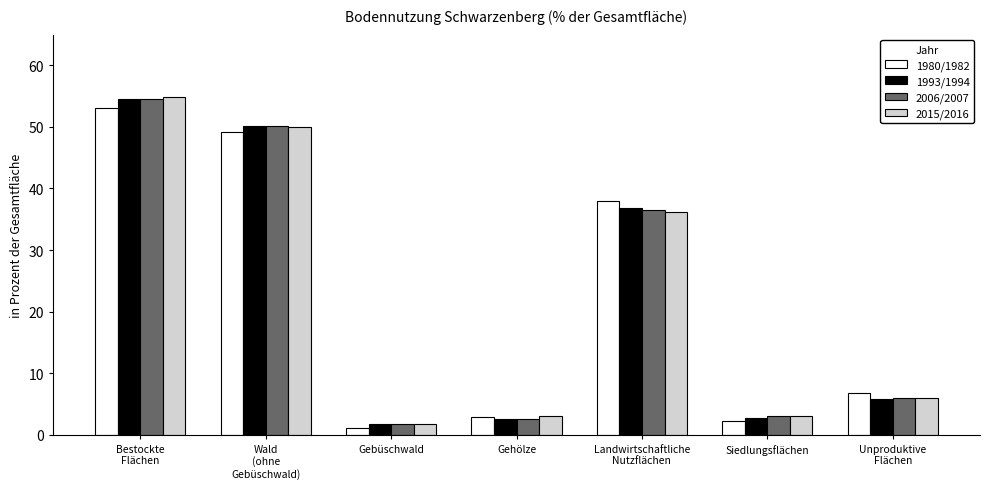

What is the maximum value for 1993/1994?

54.5